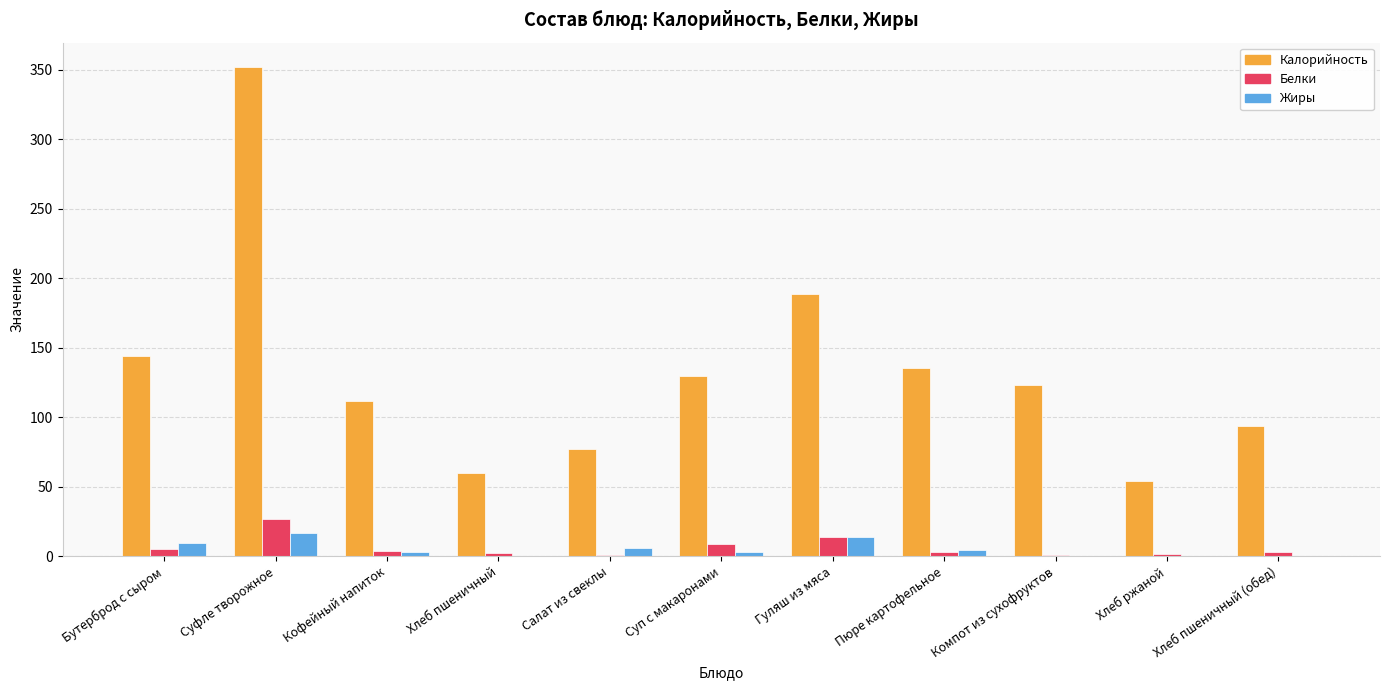

What is the difference between the Калорийность values at Хлеб ржаной and Кофейный напиток?

57.5